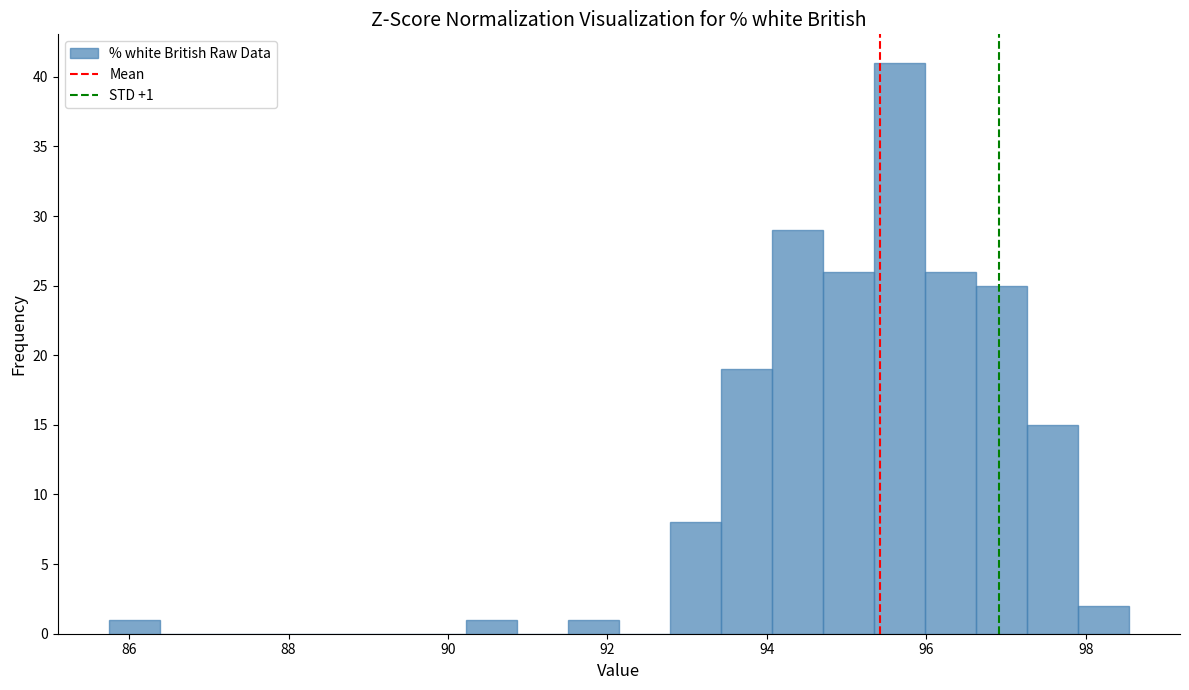

Around what value on the x-axis is the tallest bar? Give the approximate position of its centre, as read against the axis.

95.6